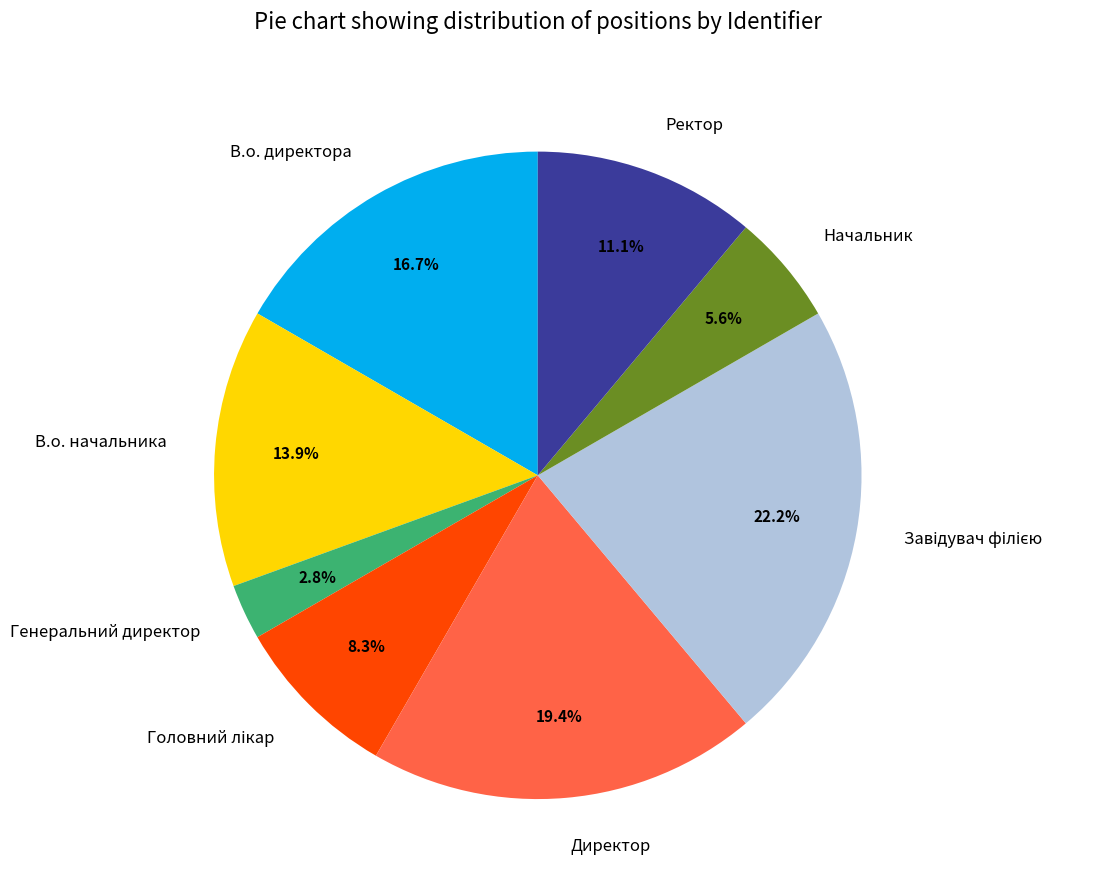

Approximately how many times larger is the value at В.о. начальника compared to Генеральний директор?

5.0